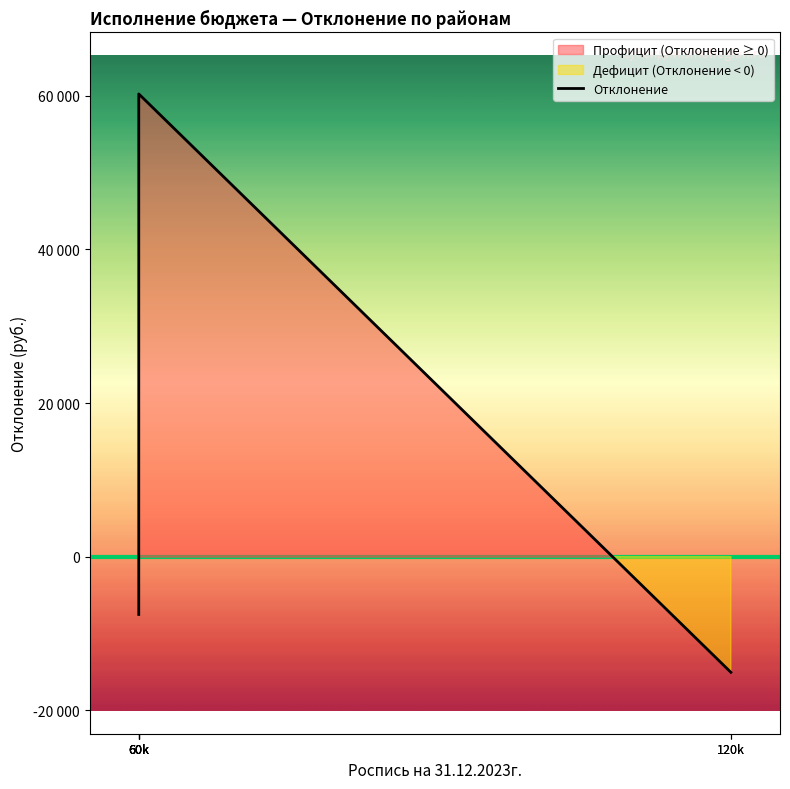

Where is the data nearest to the value 22591?

60k